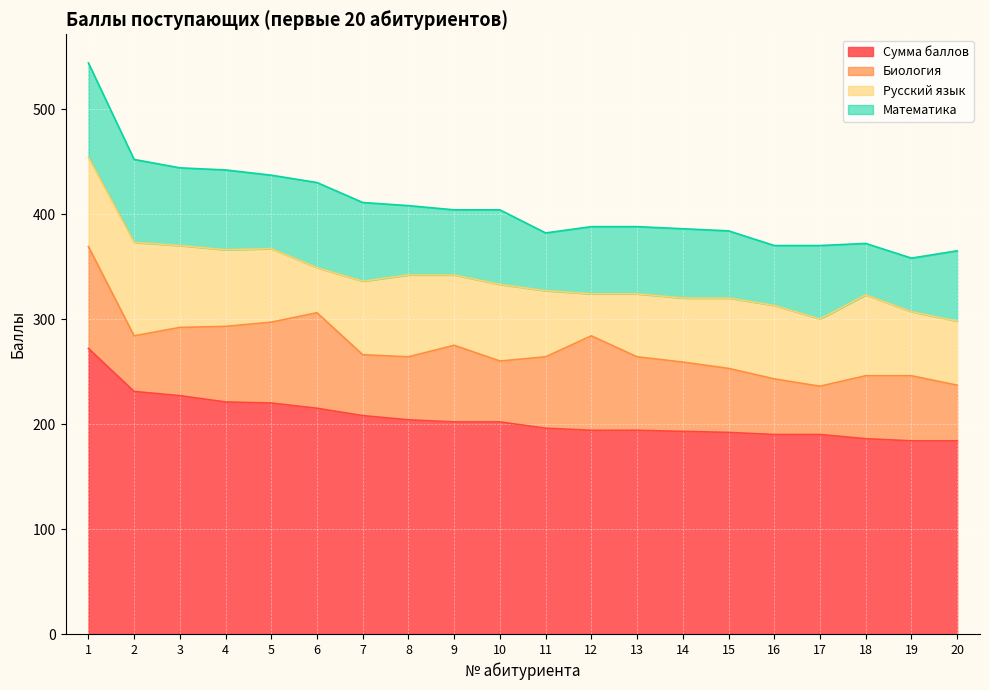

Reading right to left, list all the values displayed in this chart.

Сумма баллов: 184	184	186	190	190	192	193	194	194	196	202	202	204	208	215	220	221	227	231	272
Биология: 53	62	60	46	53	61	66	70	90	68	58	73	60	58	91	77	72	65	53	97
Русский язык: 61	61	77	64	70	67	61	60	40	63	73	67	78	70	43	70	73	78	89	85
Математика: 67	51	49	70	57	64	66	64	64	55	71	62	66	75	81	70	76	74	79	90